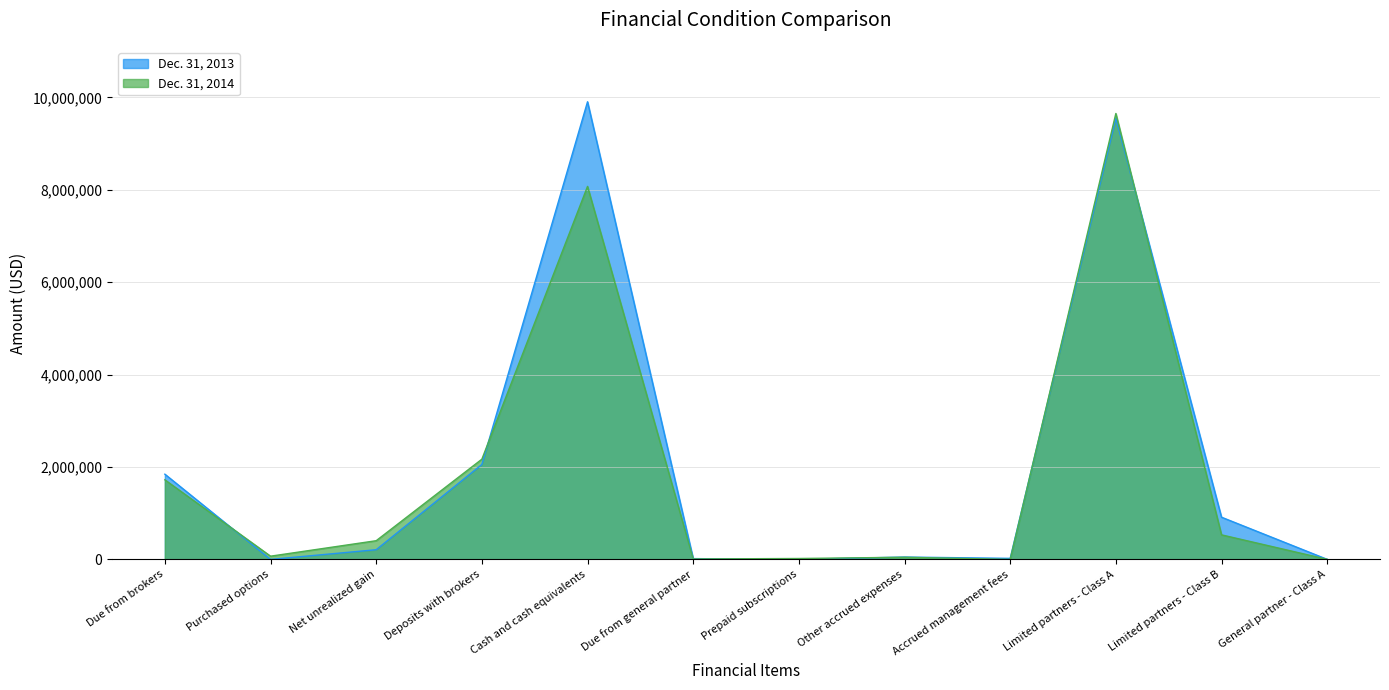

List the series in order of their peak value, highest first.

Dec. 31, 2013, Dec. 31, 2014